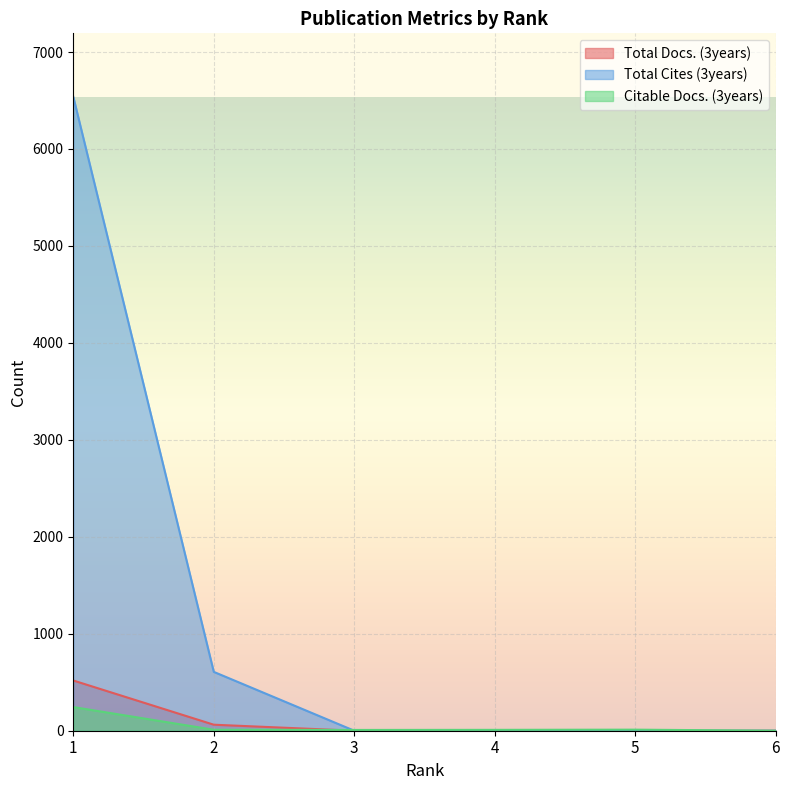

What is the difference between the maximum and minimum values in the Citable Docs. (3years) series?

244